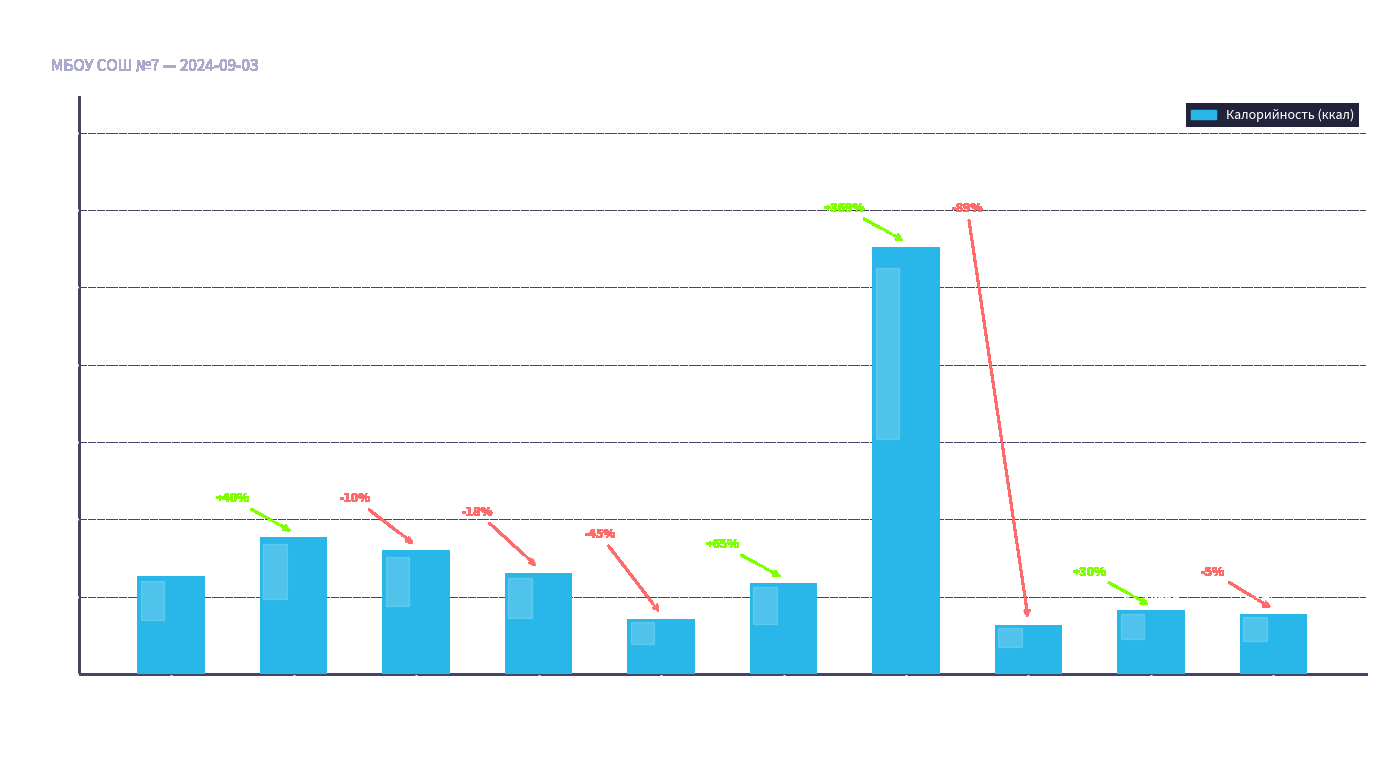

Which has a higher value, Котлеты куриные рубленые or Хлеб пшеничный/ржаной?

Хлеб пшеничный/ржаной